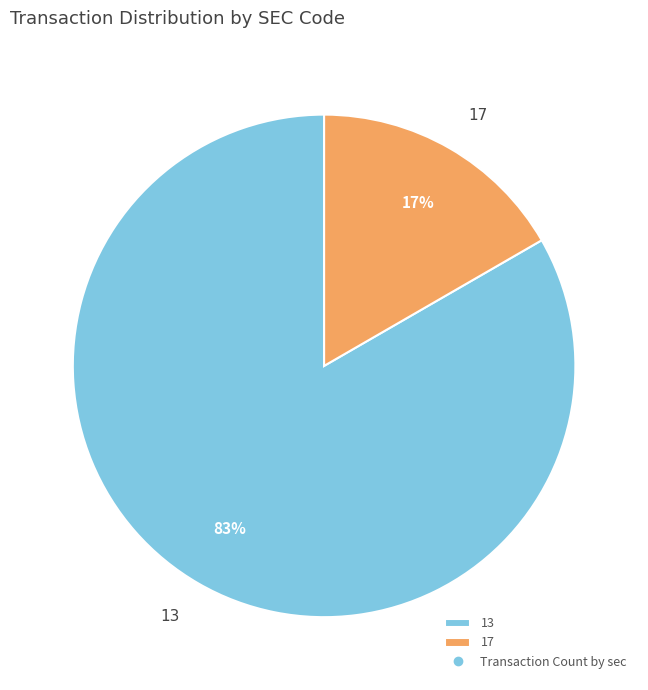

Which category has the biggest portion of the pie?

13